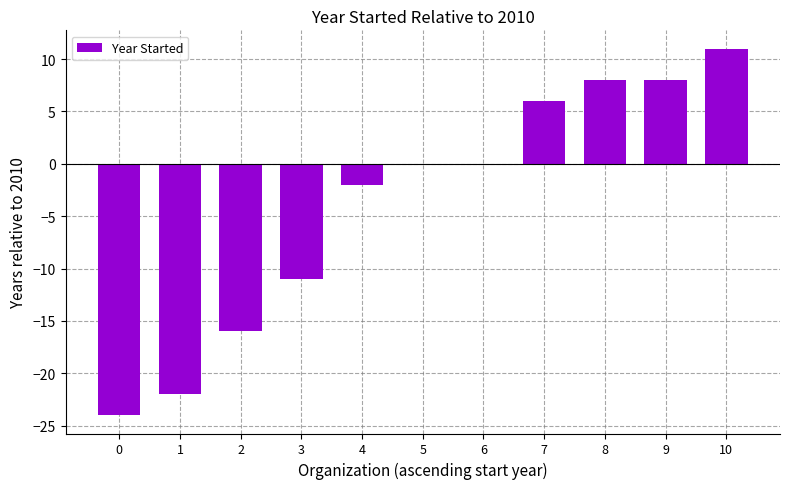

Where is the data nearest to the value -6?

4